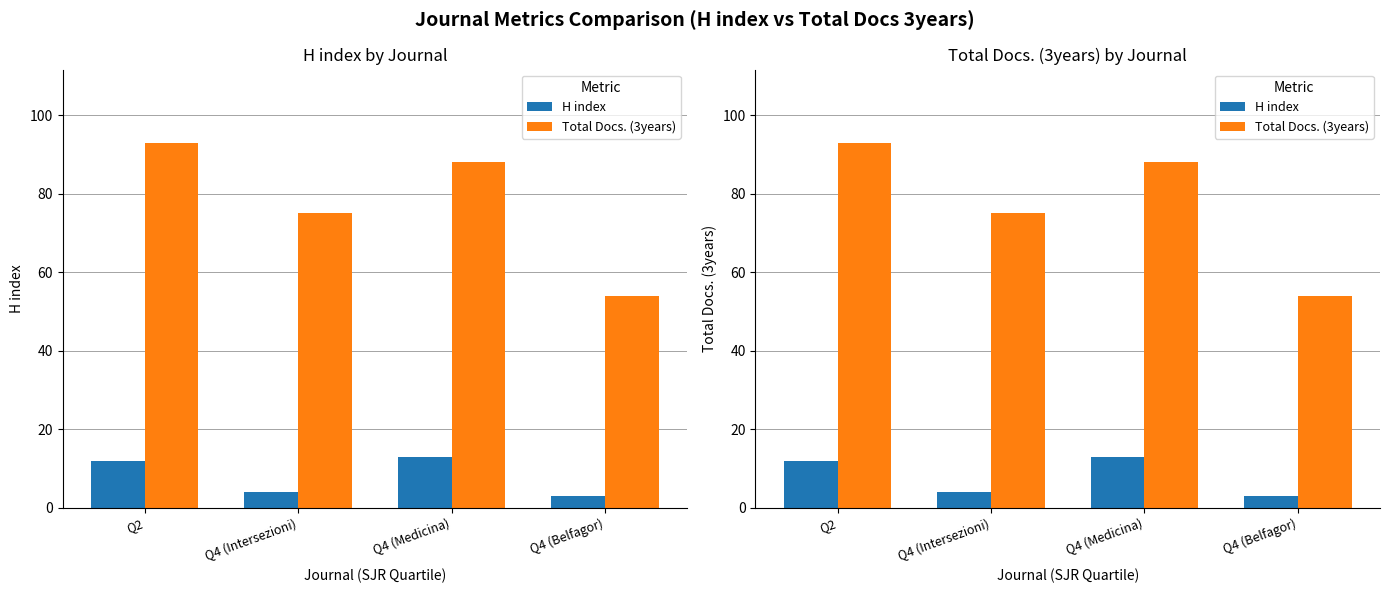

How many bars are there in each group?

2